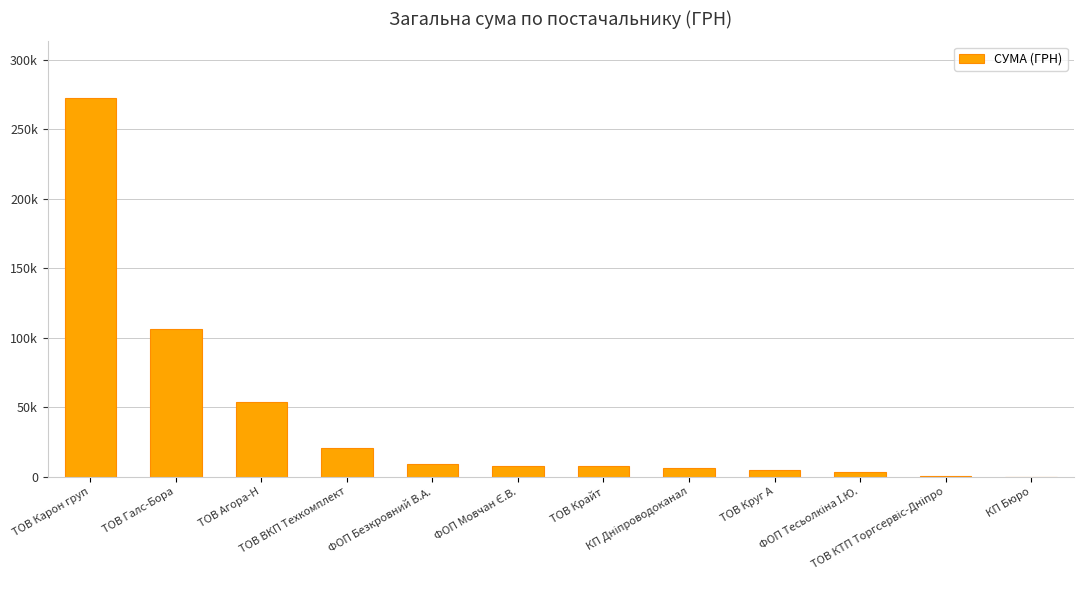

What is the difference between the maximum and second lowest values?

272157.6